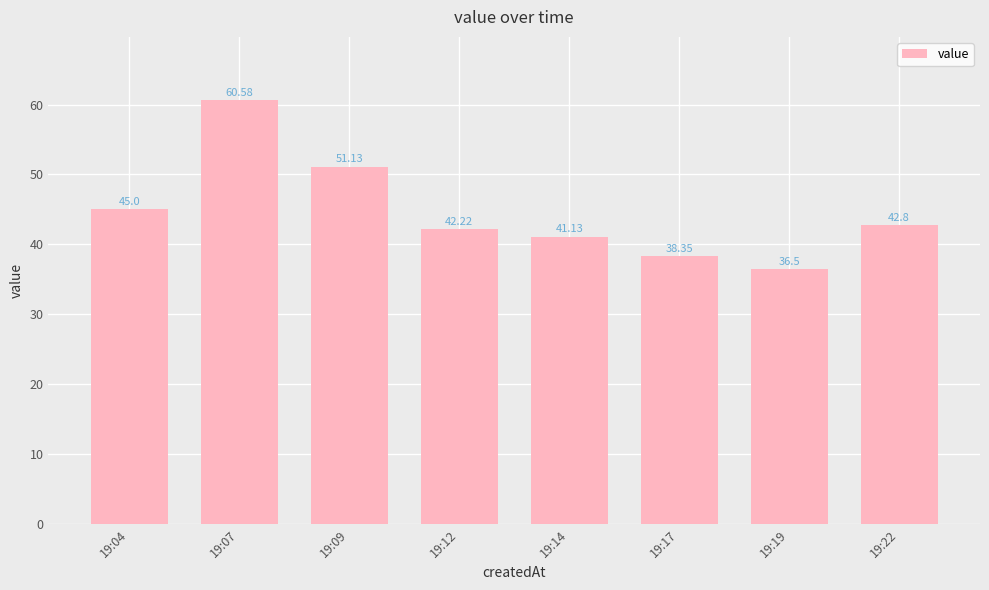

What is the greatest value displayed?

60.6